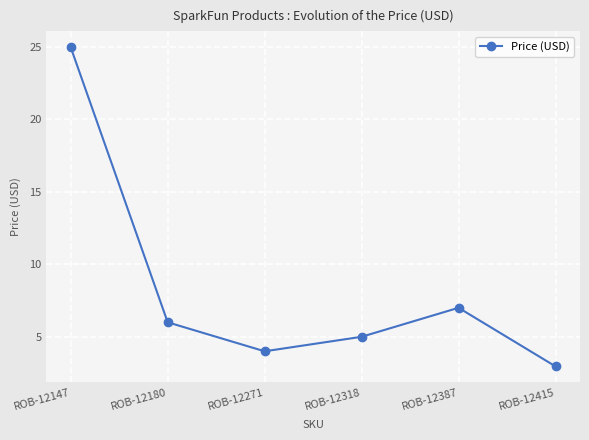

Count the number of categories in the chart.

6